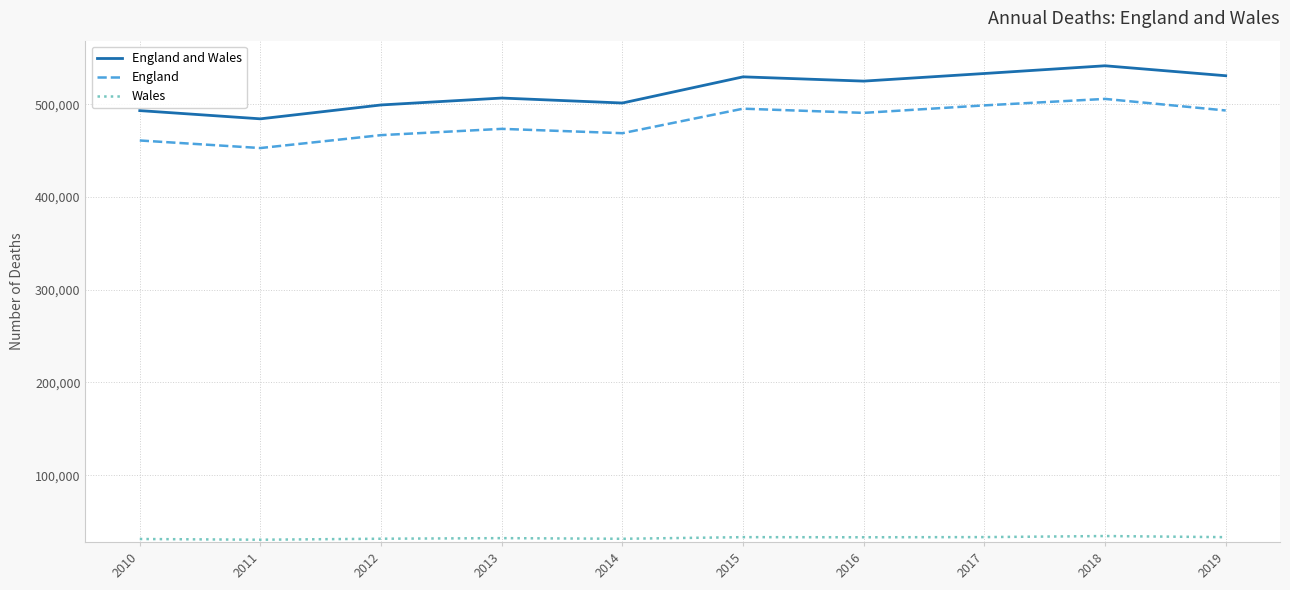

True or false: England and Wales and Wales cross at least once.

False